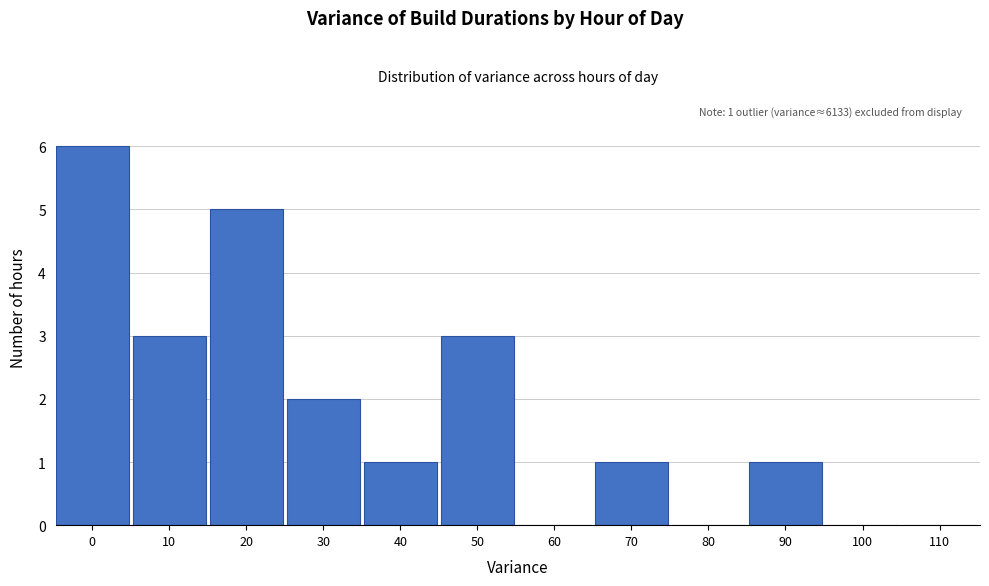

Reading left to right, transcribe all the data shown in this chart.

0=6	10=3	20=5	30=2	40=1	50=3	60=0	70=1	80=0	90=1	100=0	110=0